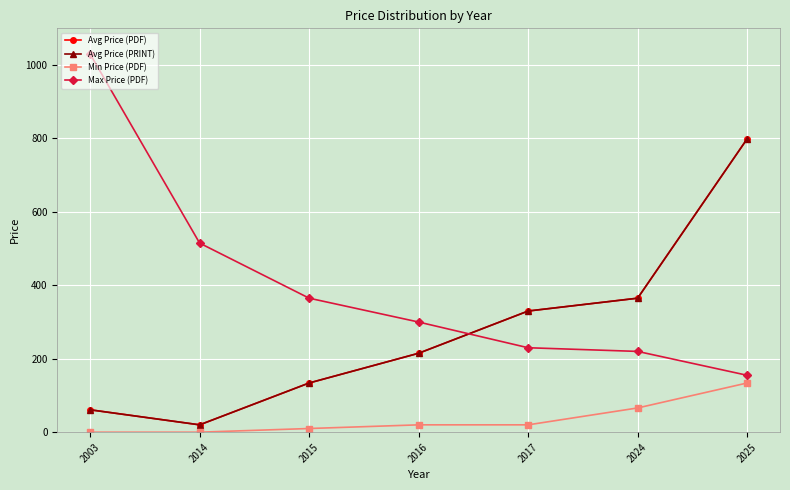

What is the difference between the maximum and second lowest values in the Avg Price (PRINT) series?

738